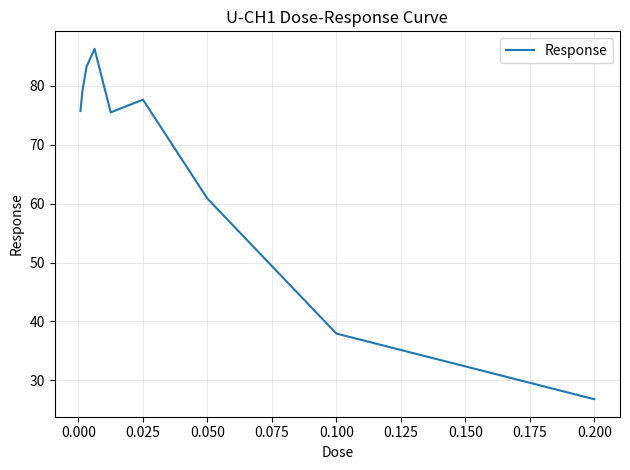

What is the maximum value shown in the chart?

86.3